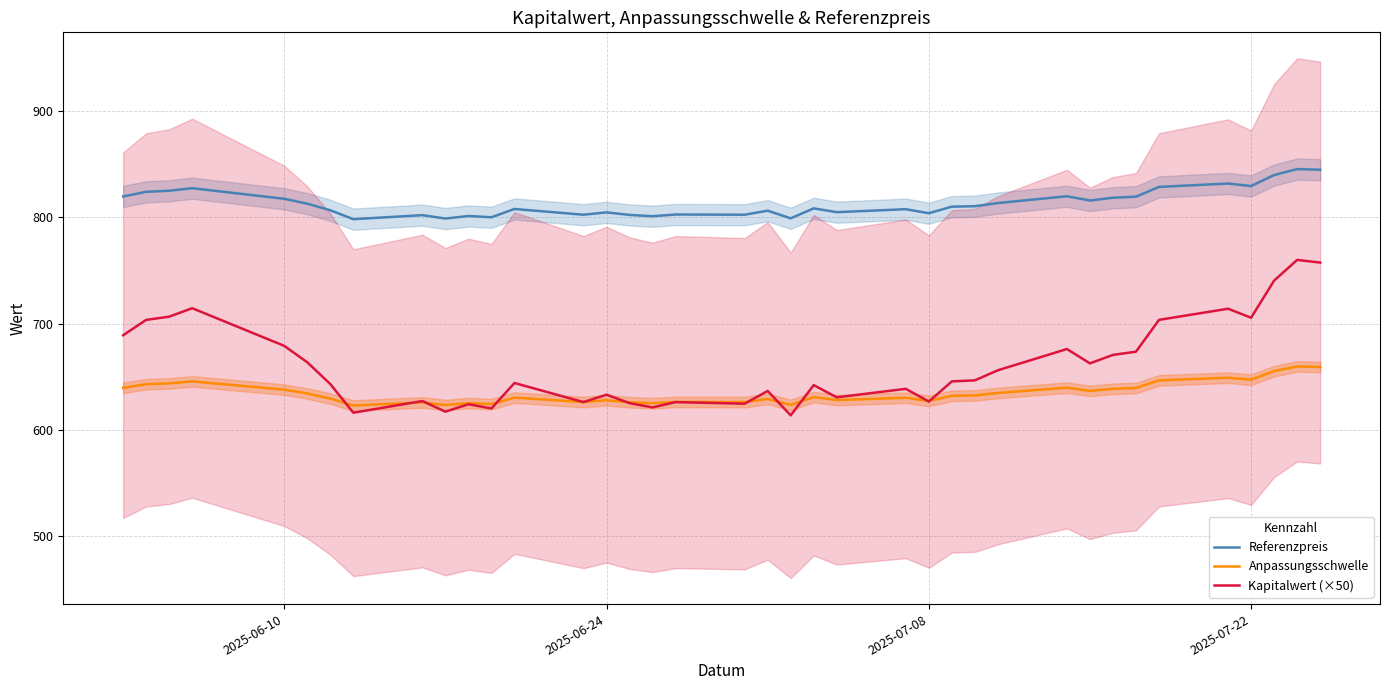

Reading left to right, what are all the values shown in this chart?

Referenzpreis: 819.8	824.2	825.2	827.6	817.6	813.0	806.8	798.4	802.2	799.0	801.4	800.2	808.0	802.6	804.8	802.4	801.2	802.8	802.6	806.4	799.2	808.6	805.0	807.8	804.0	810.2	810.6	813.6	820.0	816.0	818.6	819.6	828.8	832.0	829.6	840.0	845.6	845.0
Anpassungsschwelle: 639.4	642.9	643.7	645.5	637.7	634.1	629.3	622.8	625.7	623.2	625.1	624.2	630.2	626.0	627.7	625.9	624.9	626.2	626.0	629.0	623.4	630.7	627.9	630.1	627.1	632.0	632.3	634.6	639.6	636.5	638.5	639.3	646.5	649.0	647.1	655.2	659.6	659.1
Kapitalwert (×50): 689.0	703.5	706.5	714.5	679.0	663.5	643.0	616.0	627.0	617.0	624.0	620.0	644.0	626.0	633.0	625.0	621.0	626.0	624.5	636.5	613.5	642.0	630.5	638.5	626.5	645.5	646.5	656.0	676.0	662.5	670.5	673.5	703.5	714.0	705.5	740.5	760.0	757.5